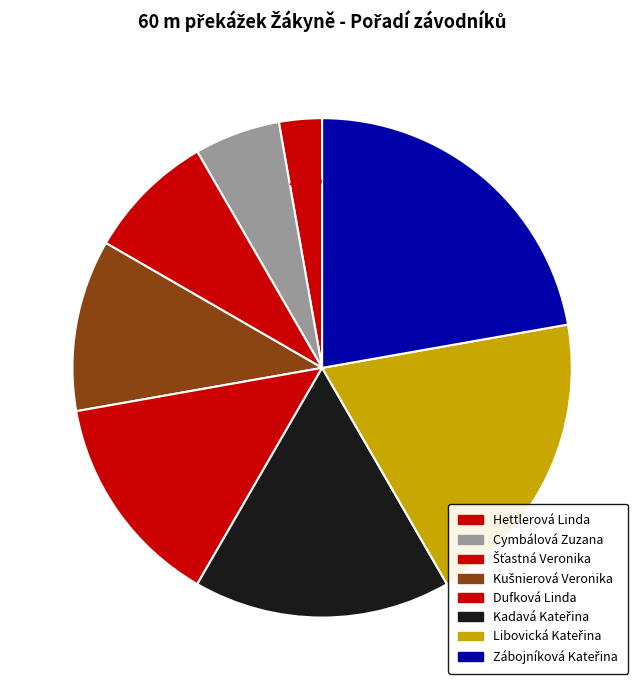

What is the smallest slice in the pie chart?

Hettlerová Linda